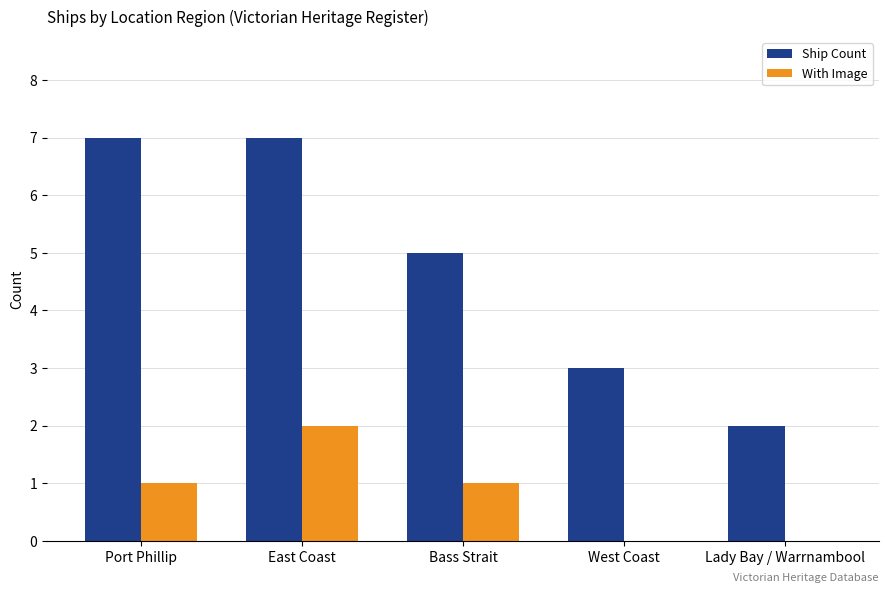

Between Port Phillip and Bass Strait, which series saw the biggest shift?

Ship Count